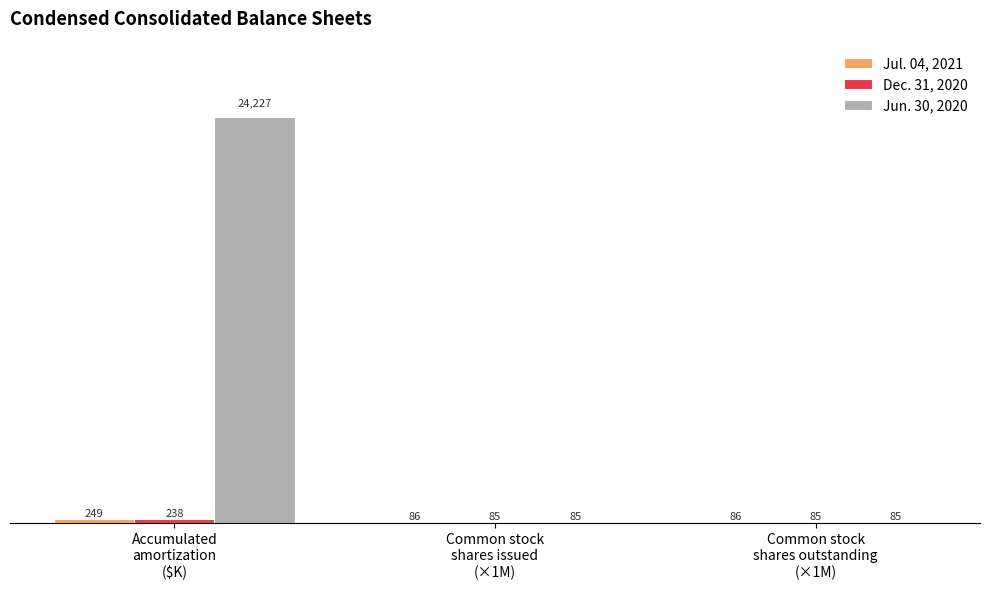

Which series has the largest total across all categories?

Jun. 30, 2020